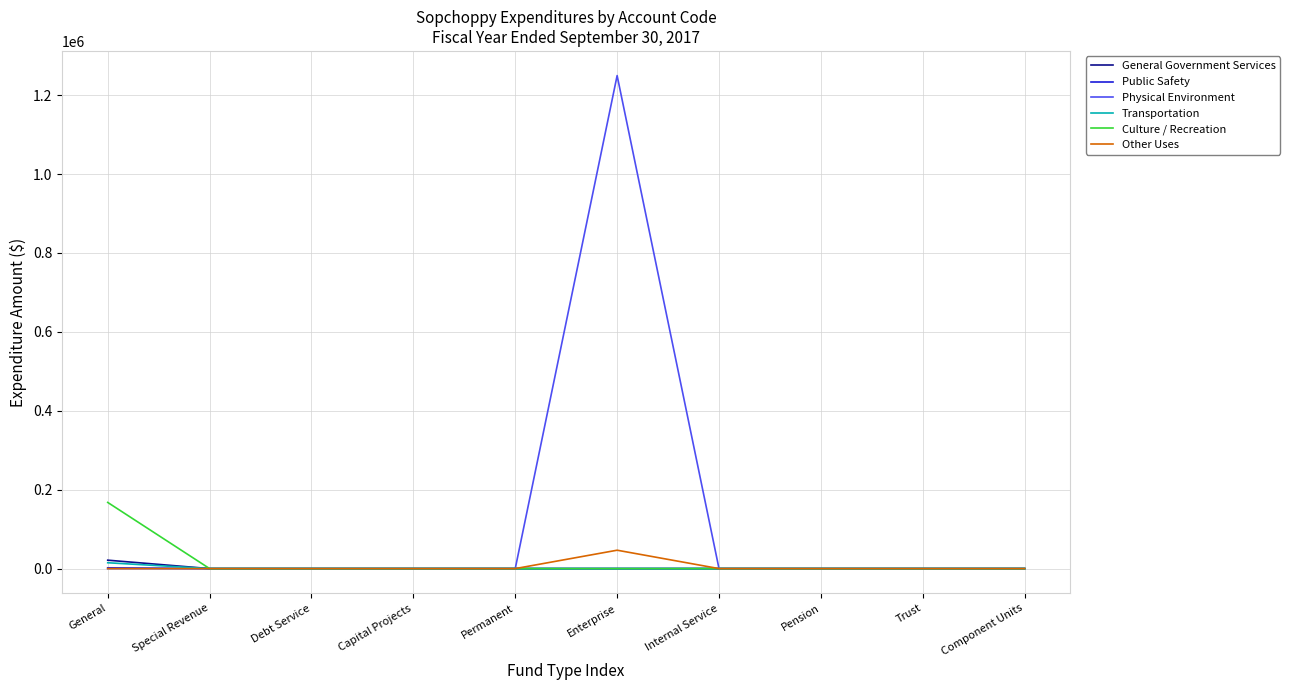

Which series has the largest total across all categories?

Physical Environment